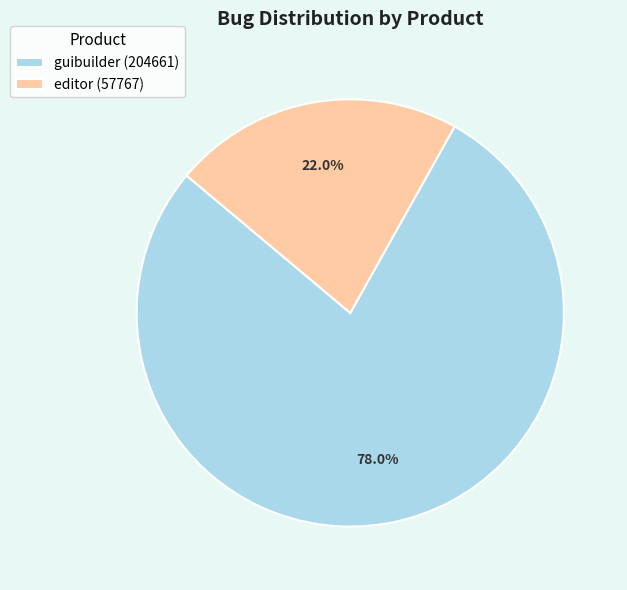

How many segments does this pie chart have?

2